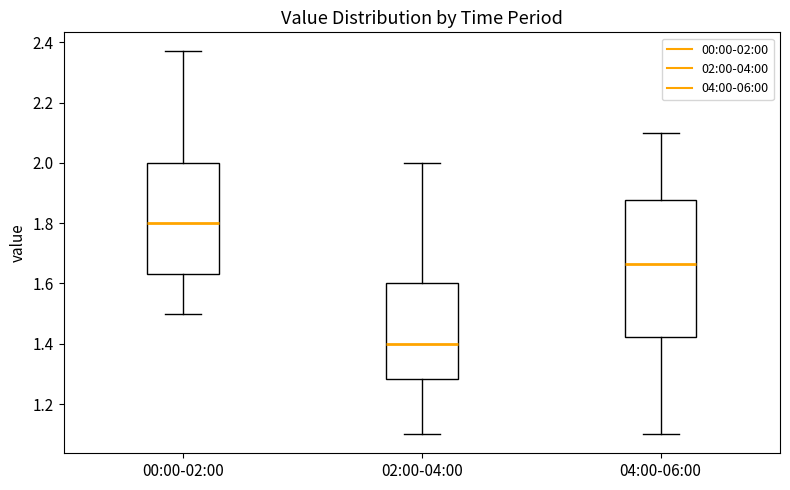

Where does the upper whisker of the box for 02:00-04:00 end on the y-axis? The values are not printed on the chart, so give them approximately, as read against the axis.

2.00